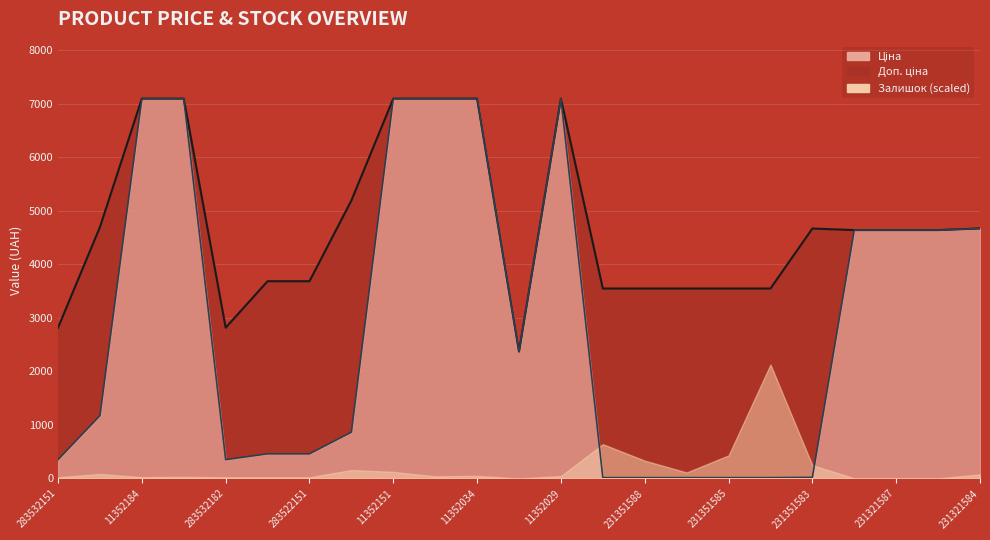

Where is the first local minimum for Доп. ціна?

283532182